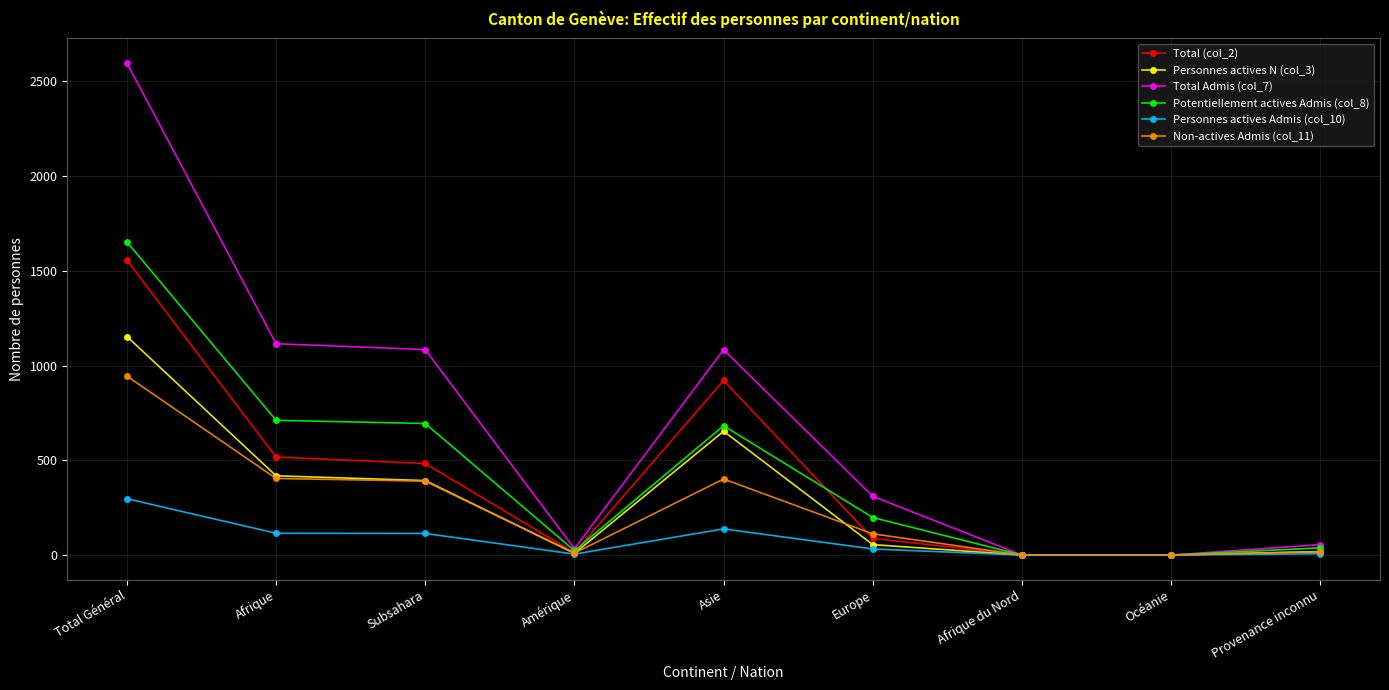

How many lines are shown in the chart?

6